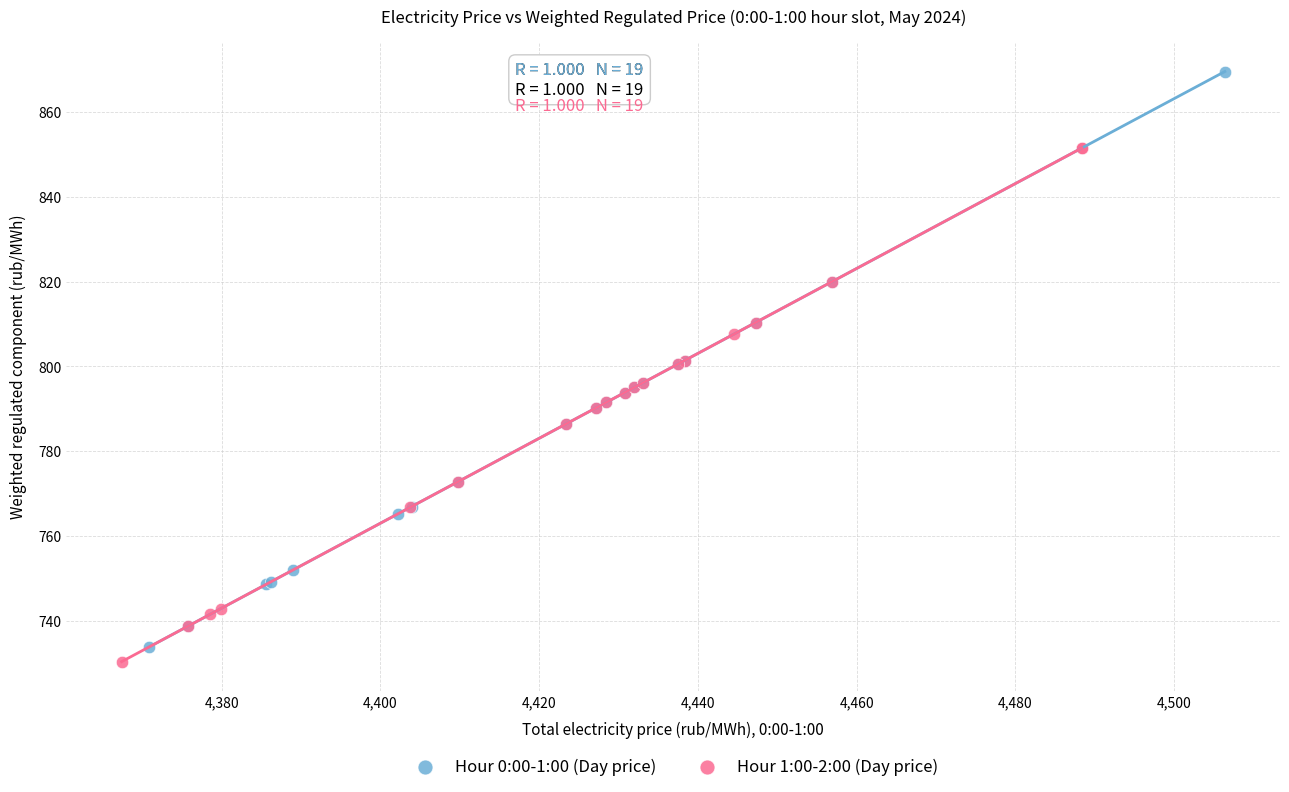

Which series has the largest Y range (max minus min)?

Hour 0:00-1:00 (Day price)